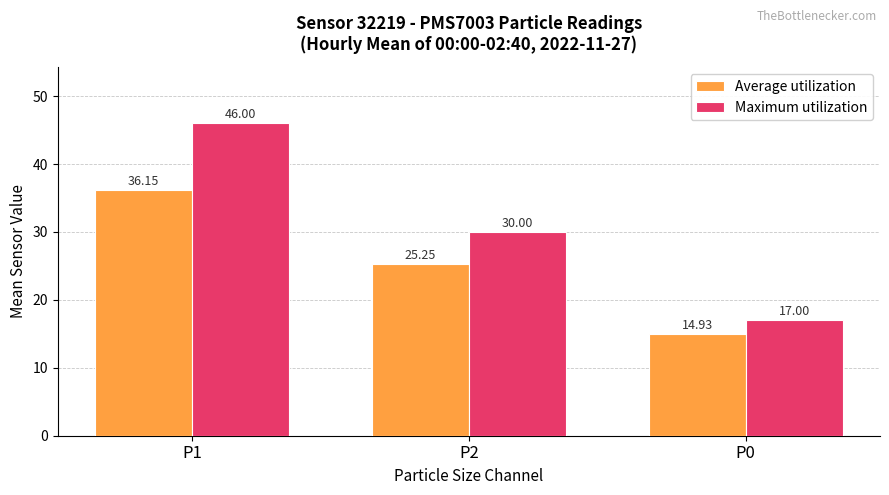

What is the difference between the Maximum utilization values at P1 and P0?

29.0